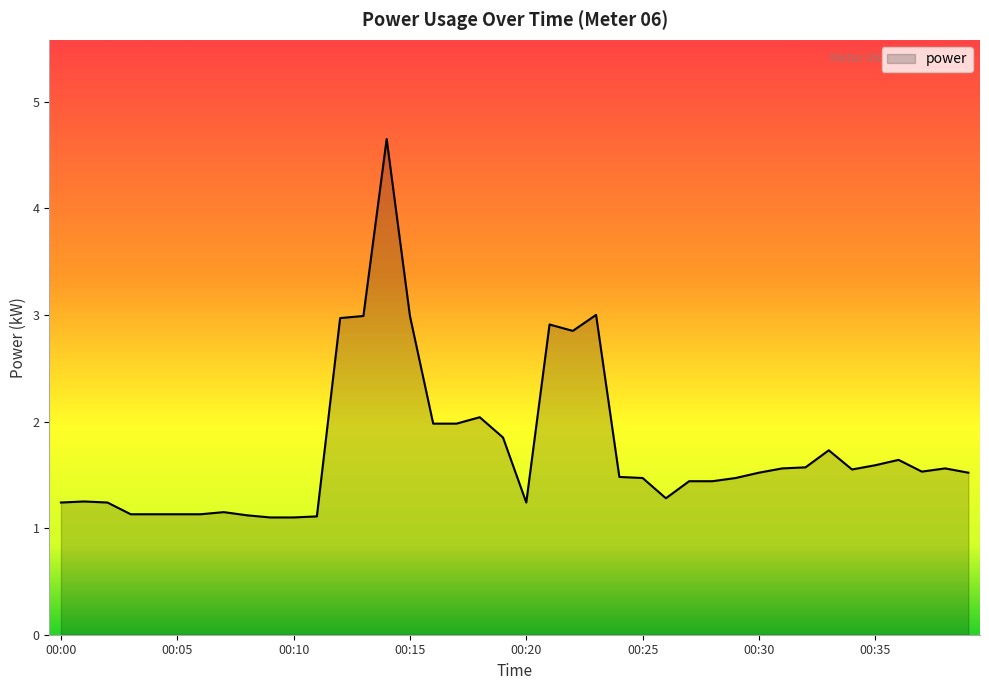

What is the smallest value displayed?

1.1